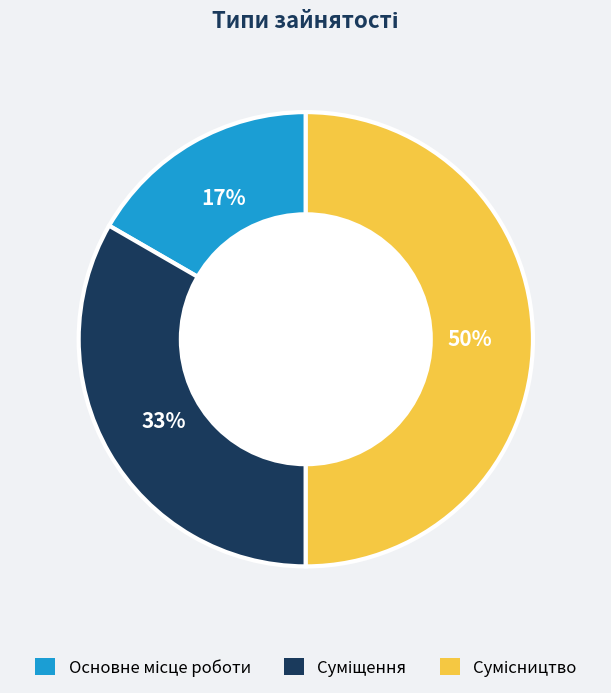

To the nearest percent, what is the difference between the largest and smallest slice percentages?

33%